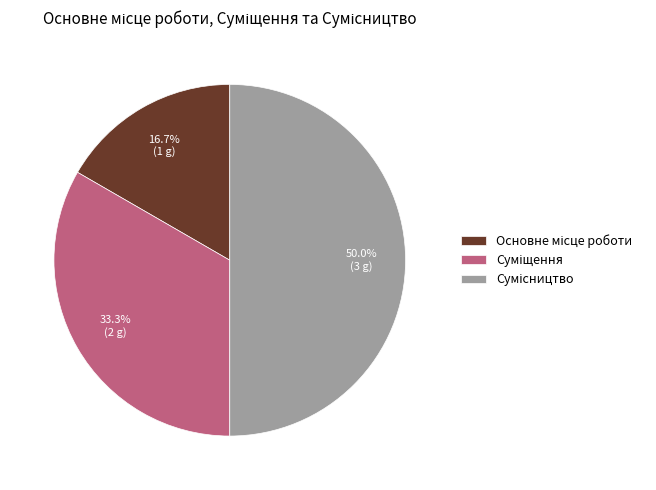

To the nearest percent, what is the average slice percentage?

33%